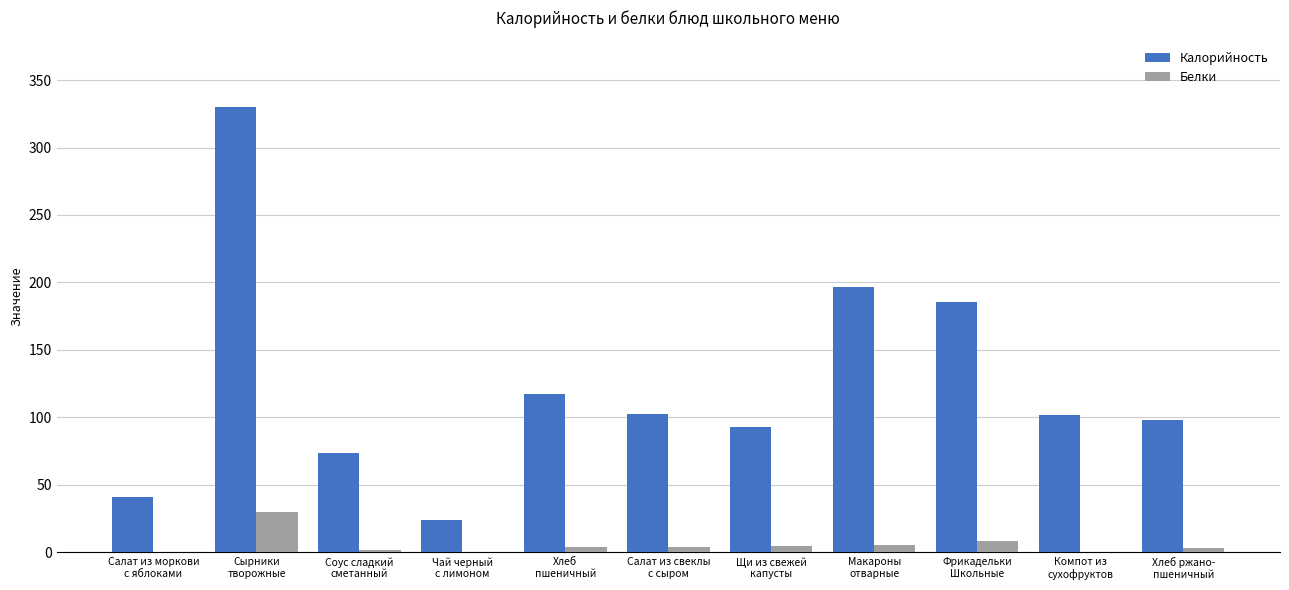

Are the bars horizontal?

No